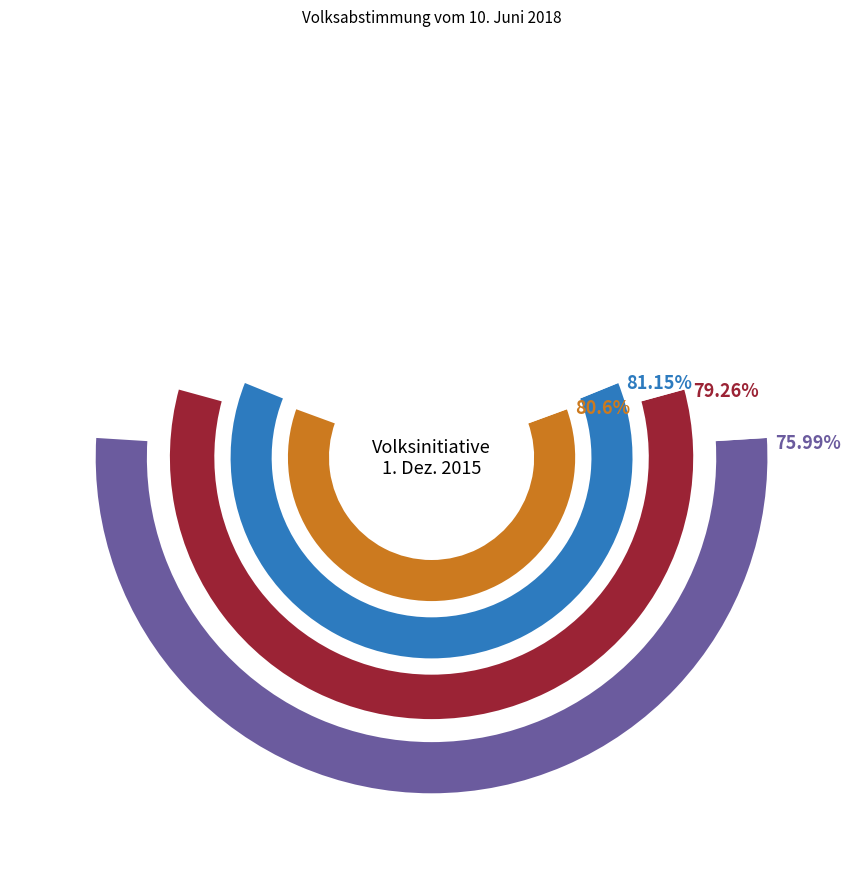

Which slice is the largest?

Visp